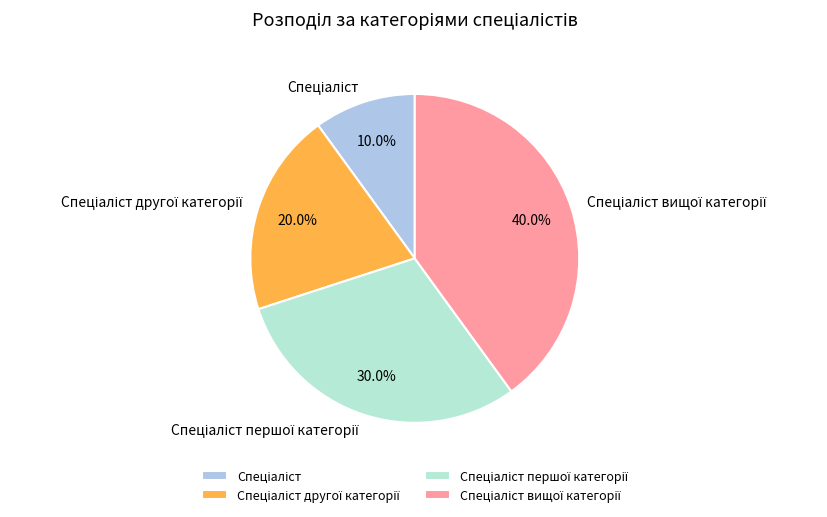

Does any single category account for the majority?

No